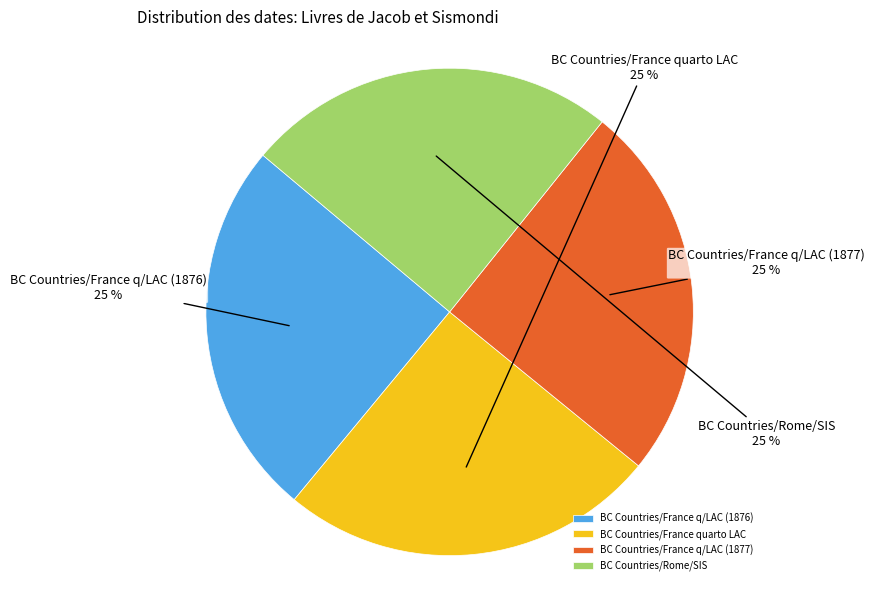

How many segments does this pie chart have?

4